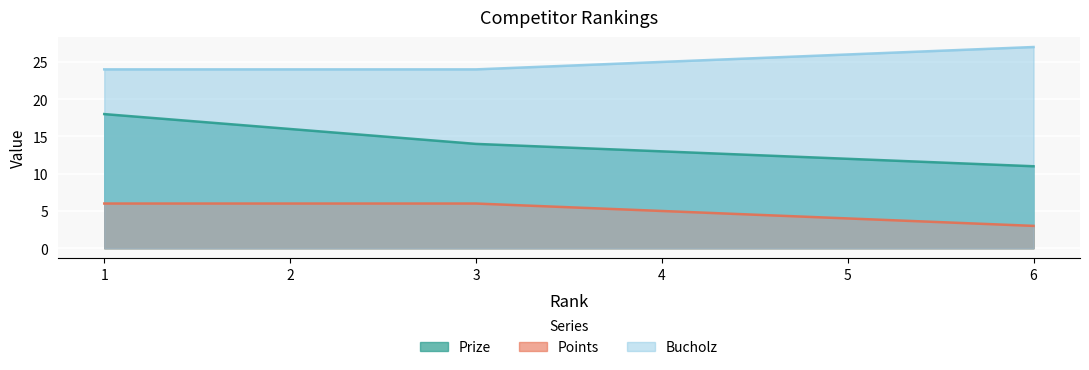

True or false: Prize and Points intersect in this chart.

False